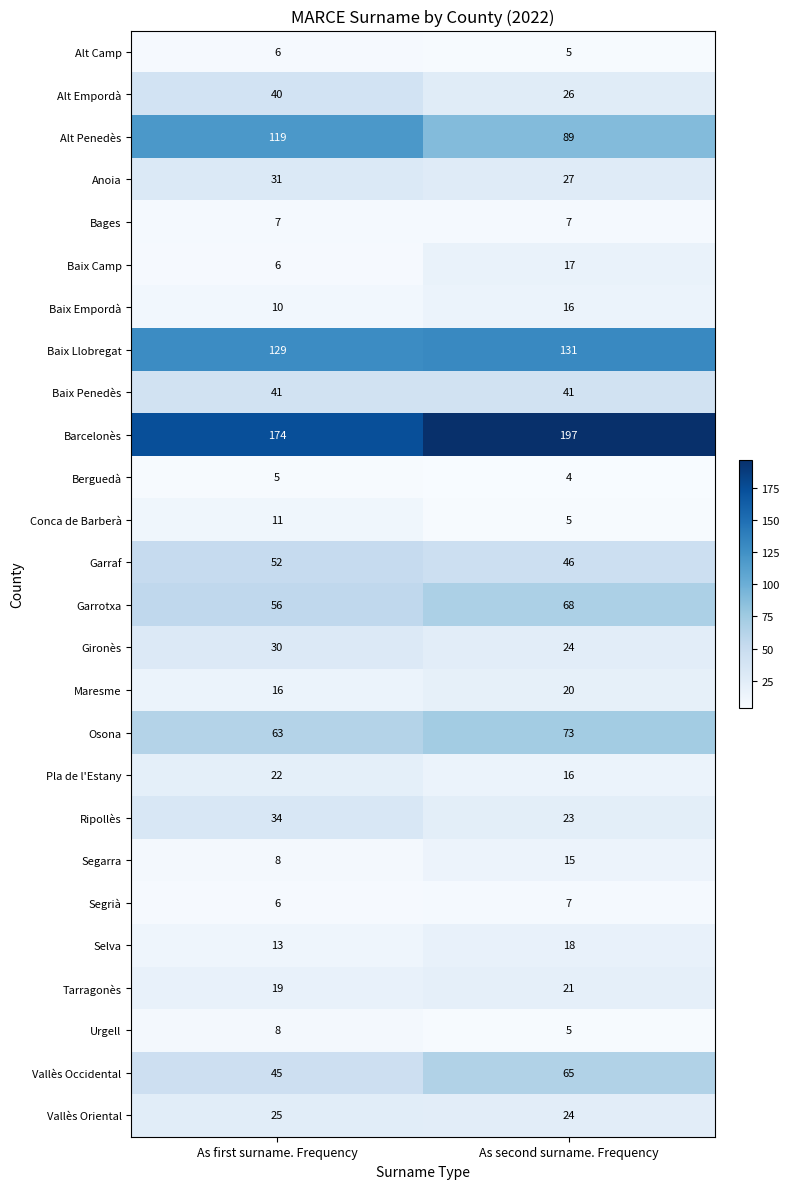

List the labels in order of Segrià value, largest first.

As second surname. Frequency, As first surname. Frequency